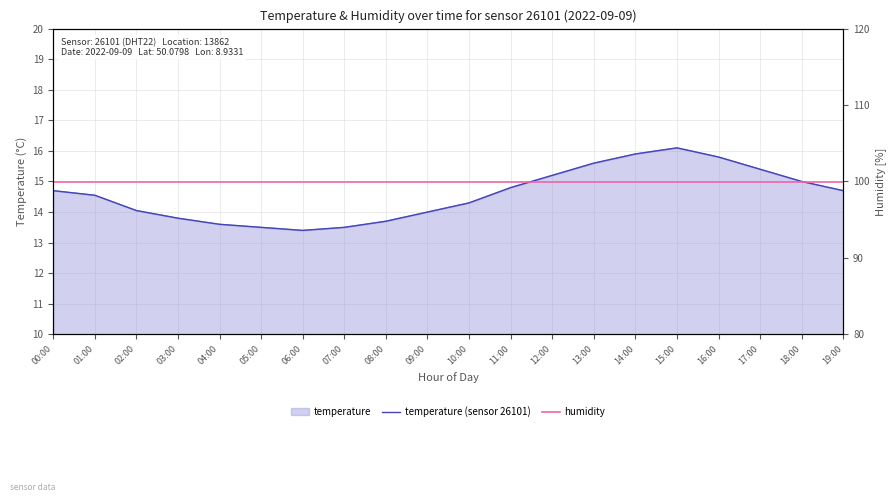

What is the difference between the second highest and minimum values in the temperature (sensor 26101) series?

2.5